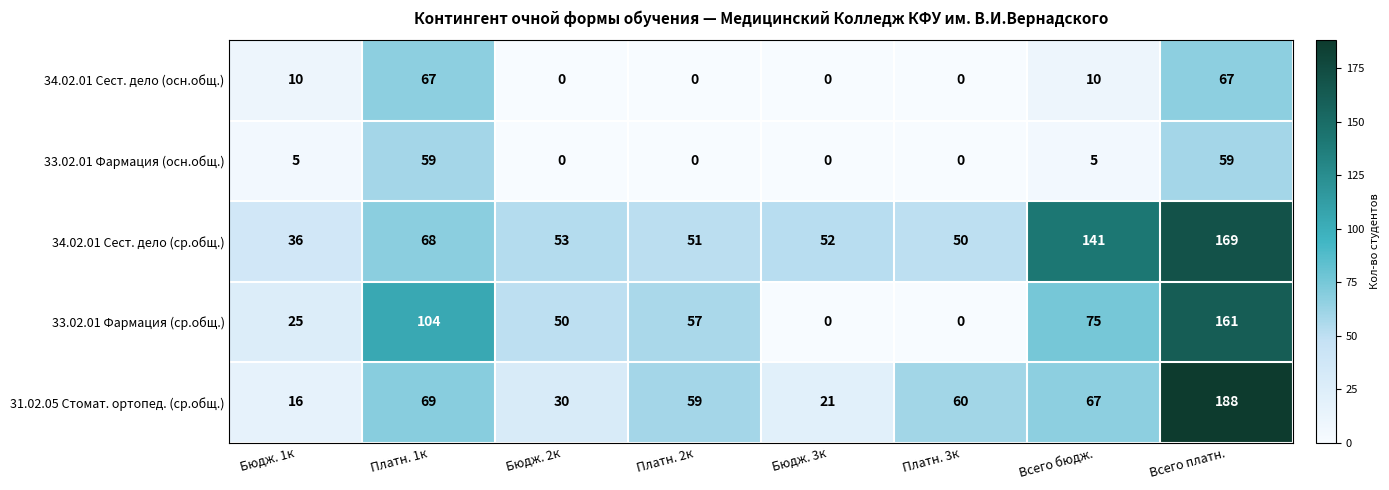

Which label corresponds to the largest value in the chart?

Всего платн.